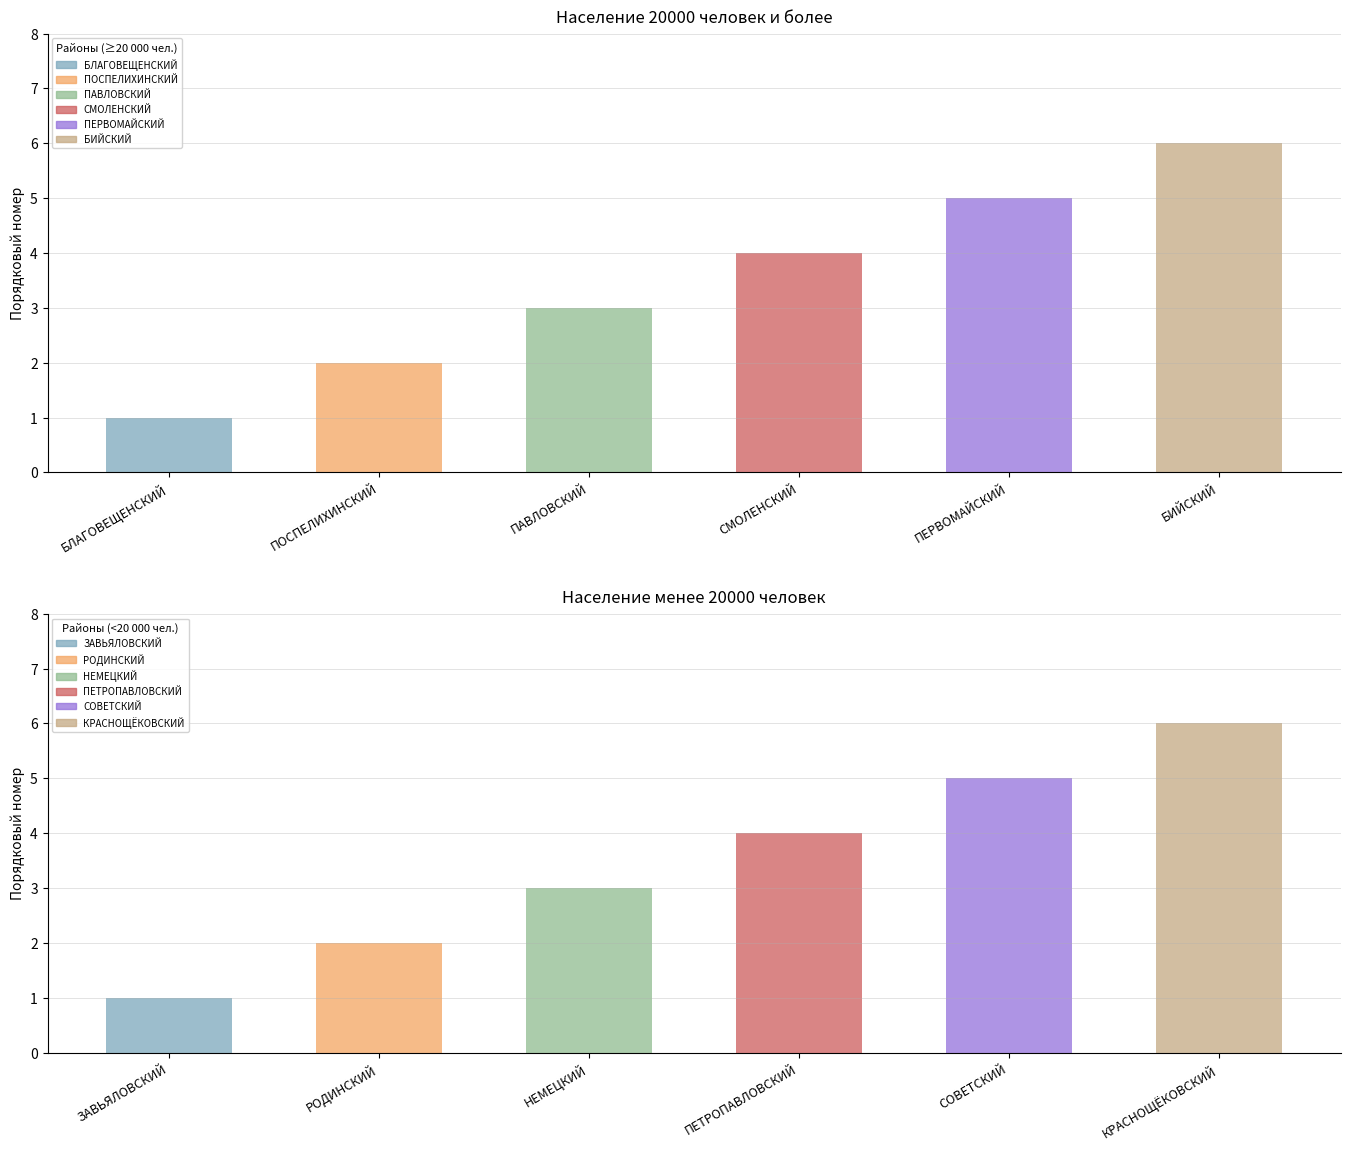

Between БИЙСКИЙ and ПЕРВОМАЙСКИЙ, which is larger?

БИЙСКИЙ